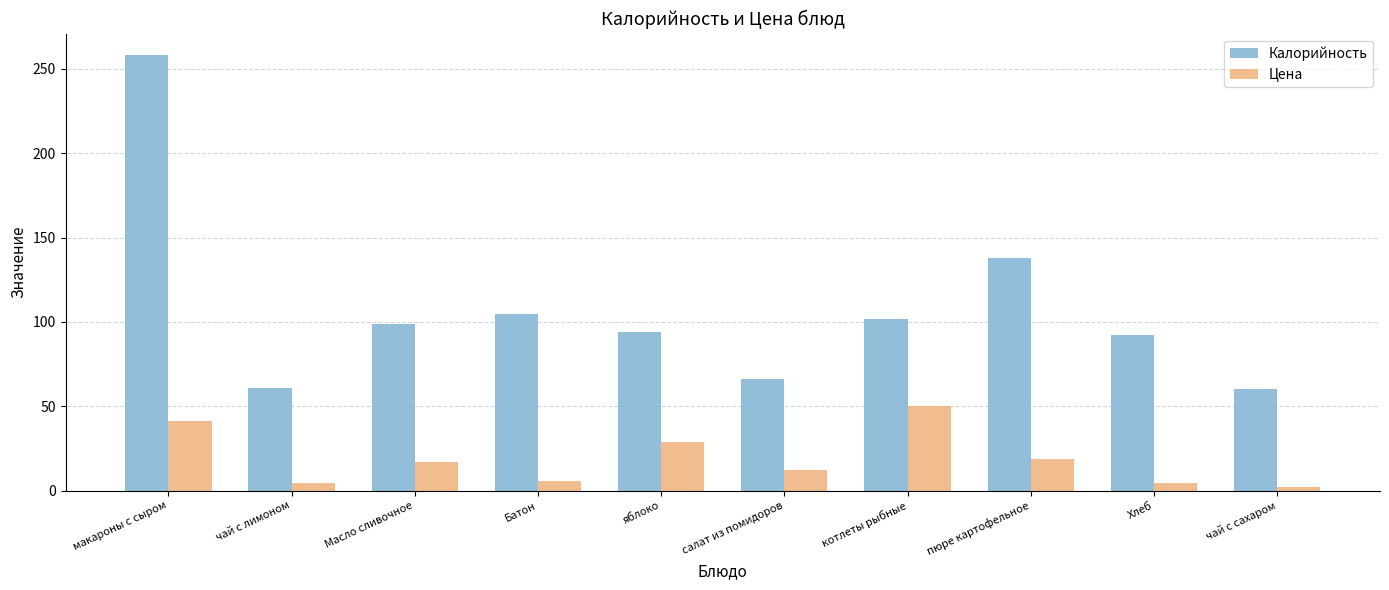

Which series has the widest spread of values?

Калорийность